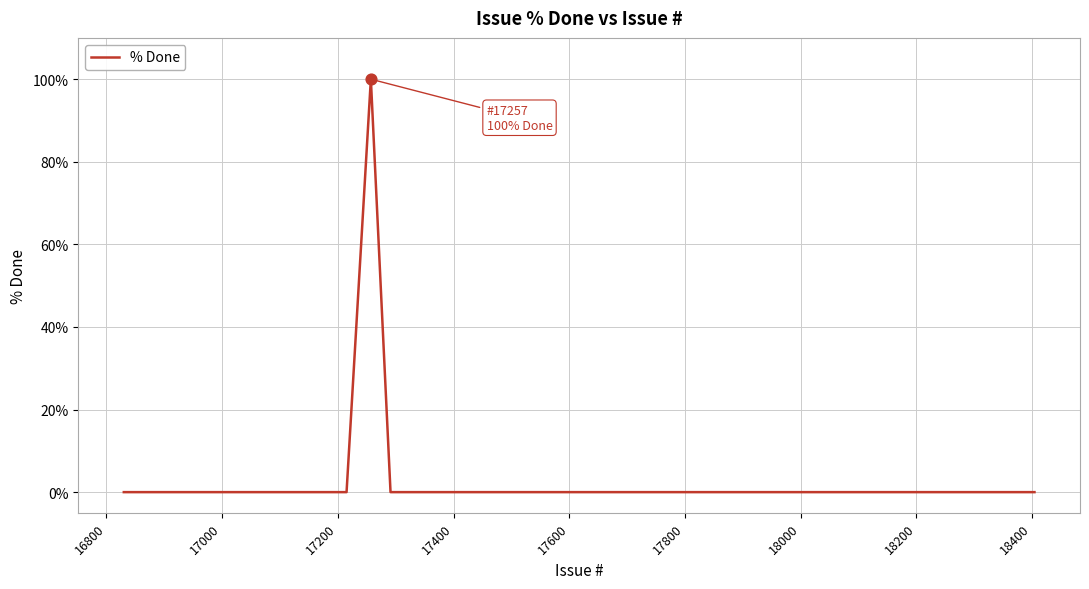

What is the difference between the maximum and minimum values?

100